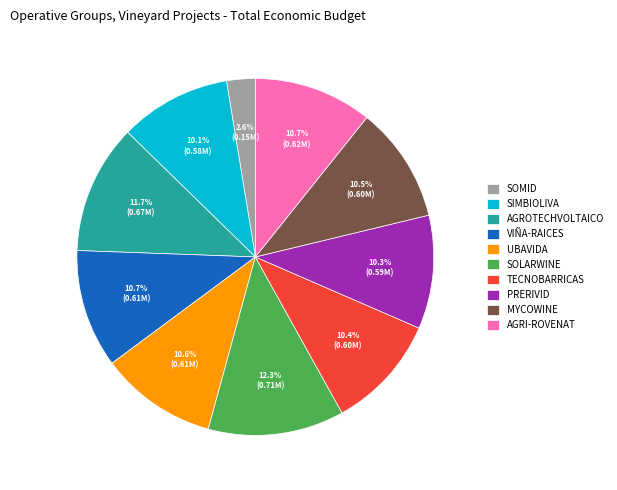

How many segments does this pie chart have?

10